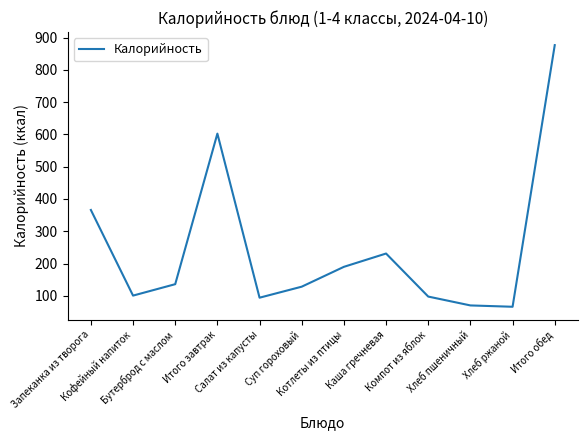

What is the average value?

246.6